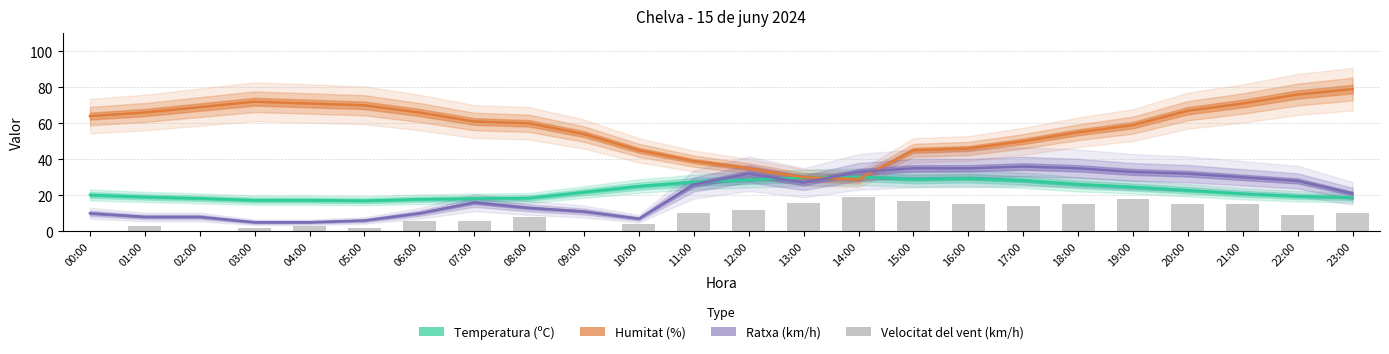

True or false: Humitat (%) has a value of 28.4 at 15:00.

False